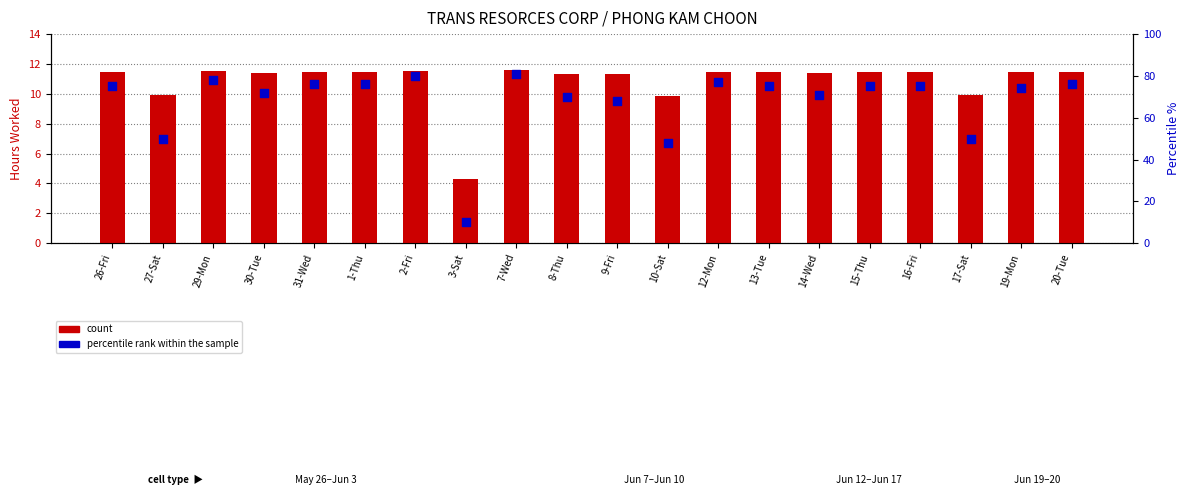

What are all the series names shown in the legend?

count, percentile rank within the sample